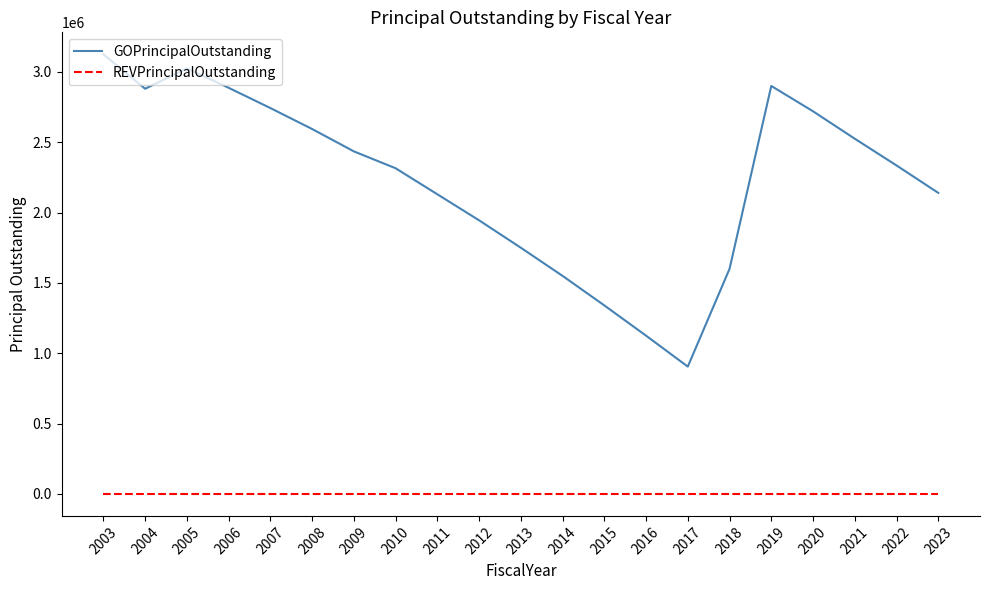

What is the maximum value shown in the chart?

3125000